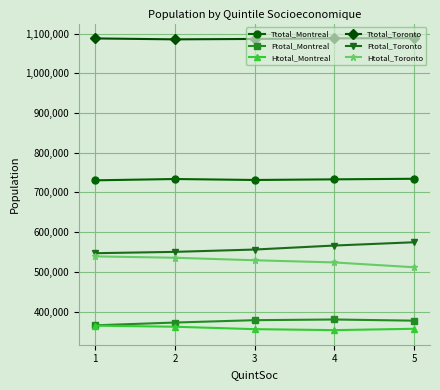

What are all the series names shown in the legend?

Ttotal_Montreal, Ftotal_Montreal, Htotal_Montreal, Ttotal_Toronto, Ftotal_Toronto, Htotal_Toronto